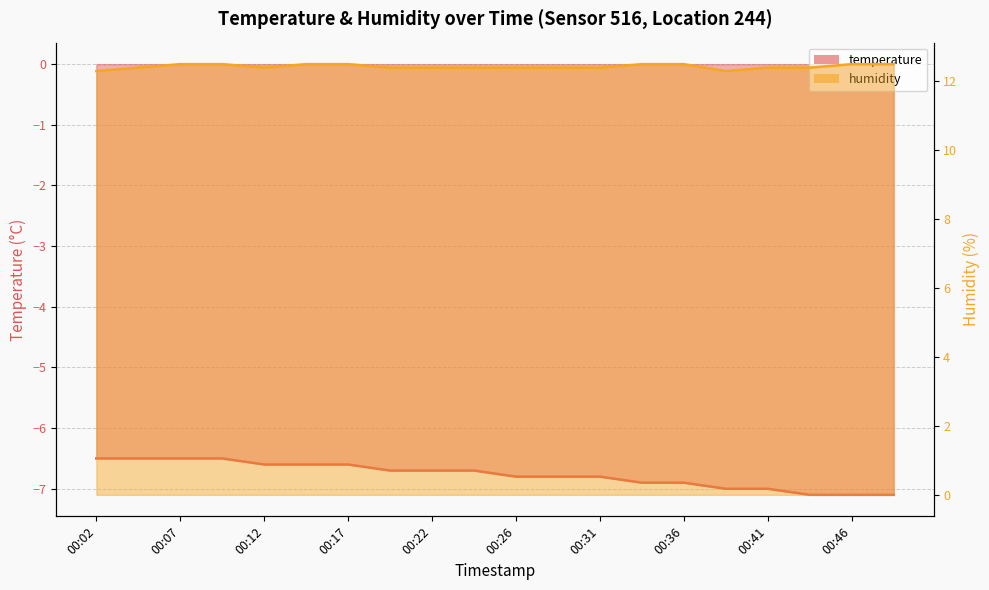

Is it true that humidity equals 6.4 at 00:41?

False